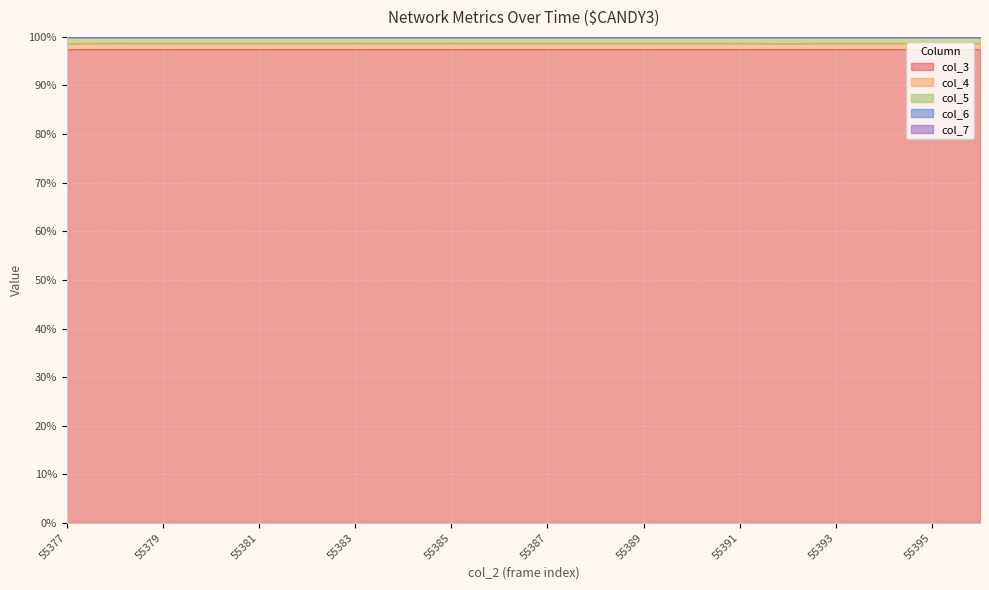

True or false: col_6 and col_4 cross at least once.

False